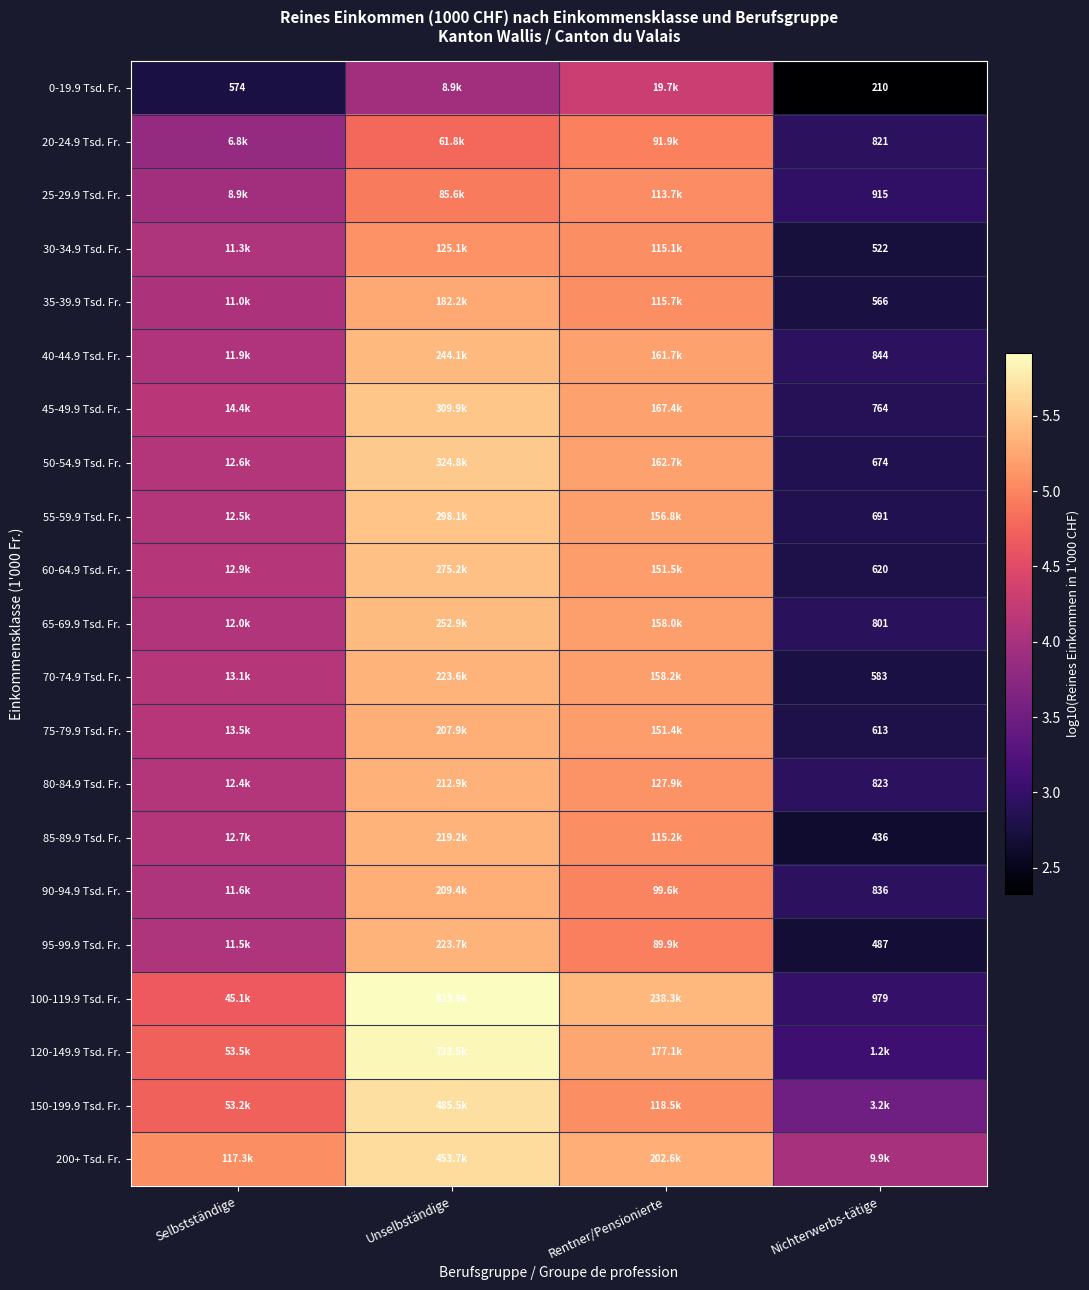

At which label does 50-54.9 Tsd. Fr. reach its peak?

Unselbständige